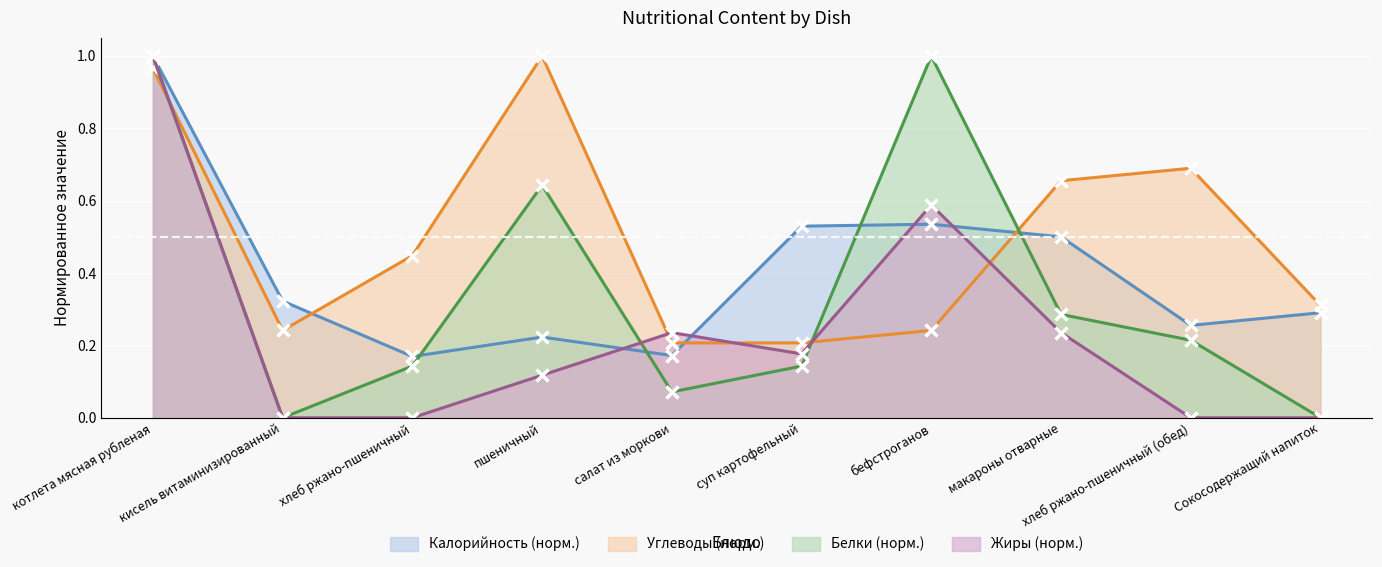

At which category is the sum across all series the highest?

котлета мясная рубленая